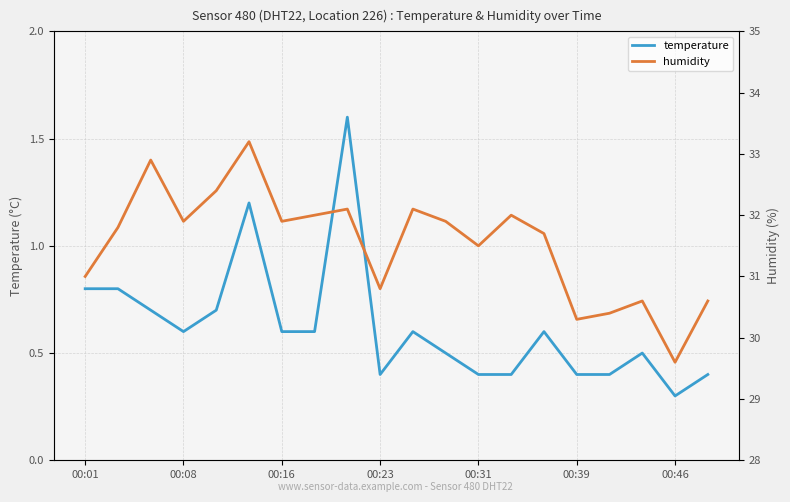

What are all the series names shown in the legend?

temperature, humidity